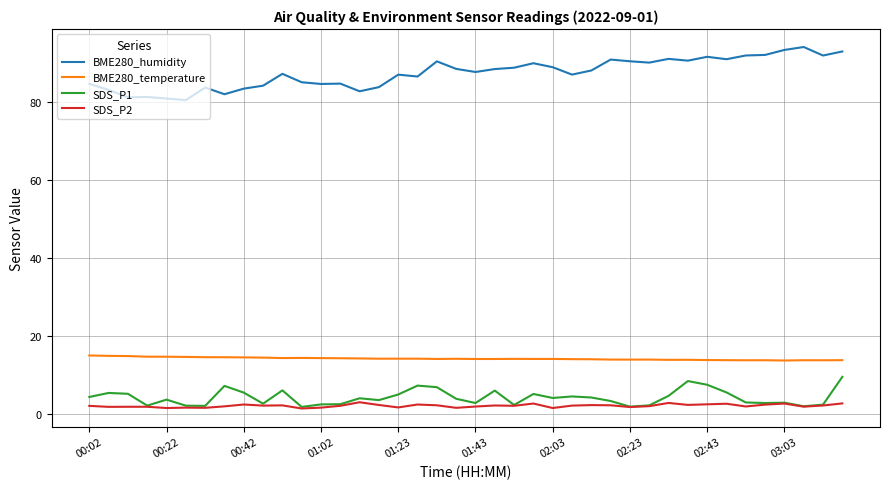

Rank the series by their maximum value, from lowest to highest.

SDS_P2, SDS_P1, BME280_temperature, BME280_humidity